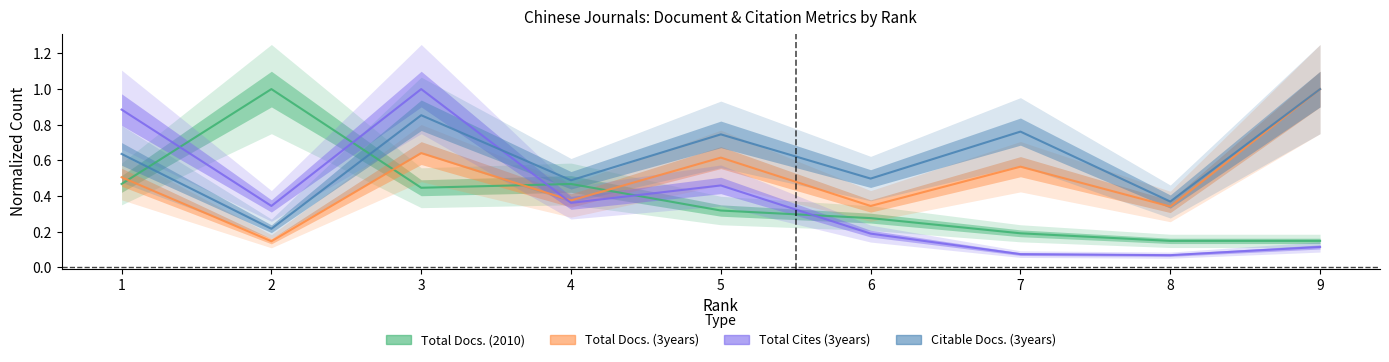

What is the greatest value displayed?

1.0